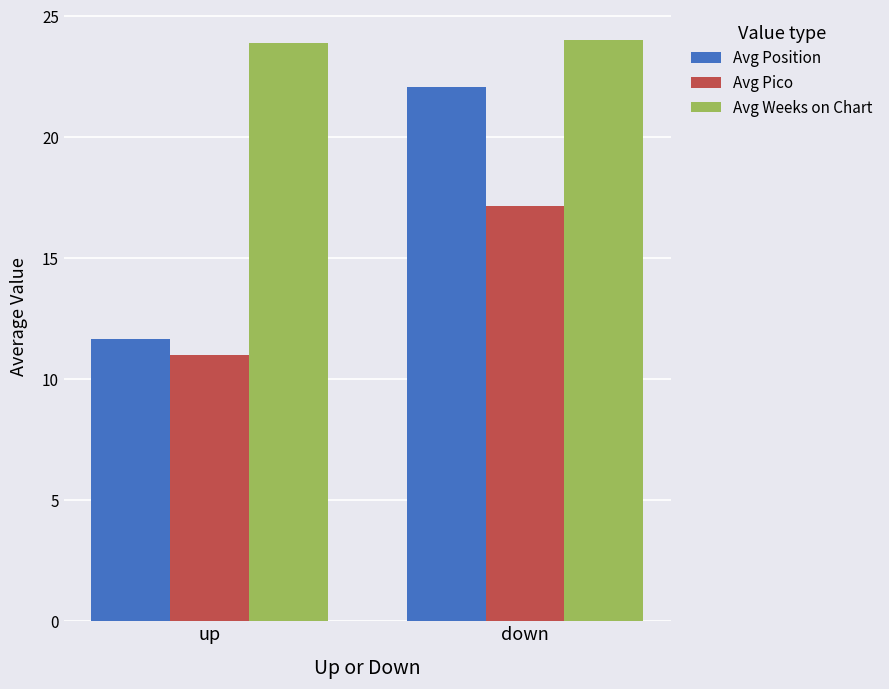

How many bars are there in each group?

3